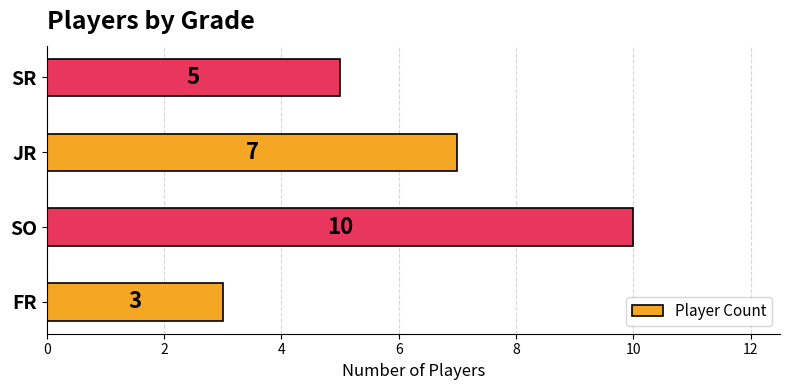

Reading top to bottom, transcribe all the data shown in this chart.

SR=5	JR=7	SO=10	FR=3